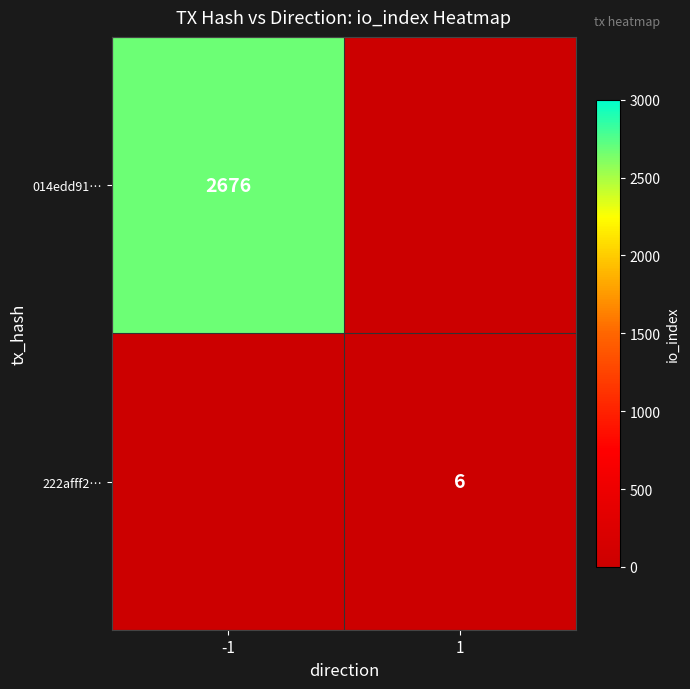

Which label corresponds to the largest value in the chart?

-1